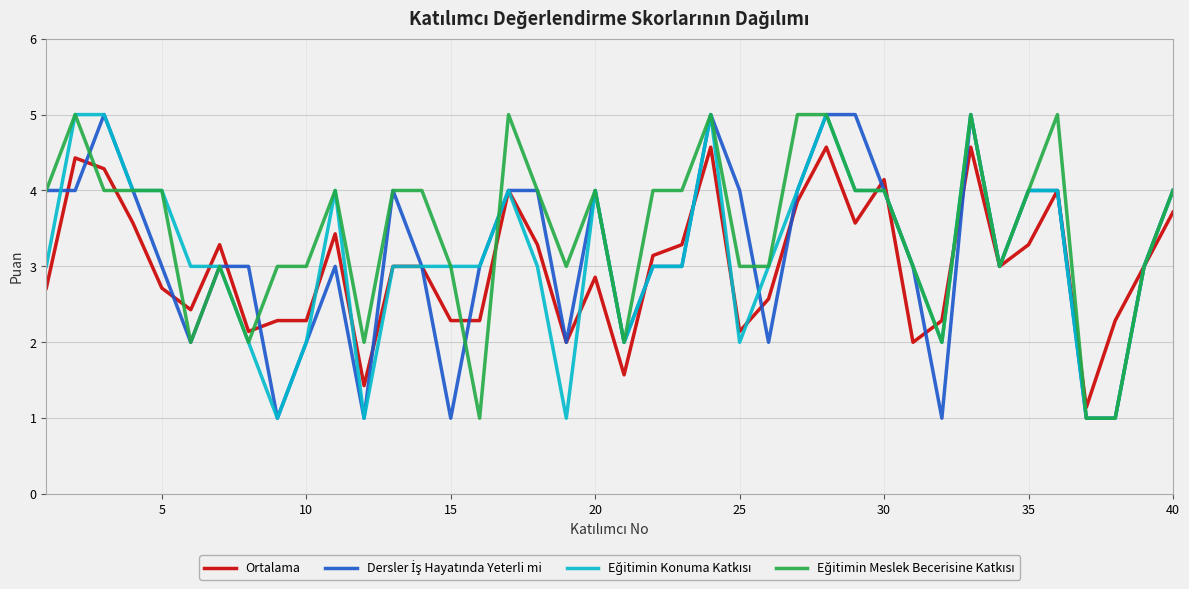

What is the maximum value shown in the chart?

5.0